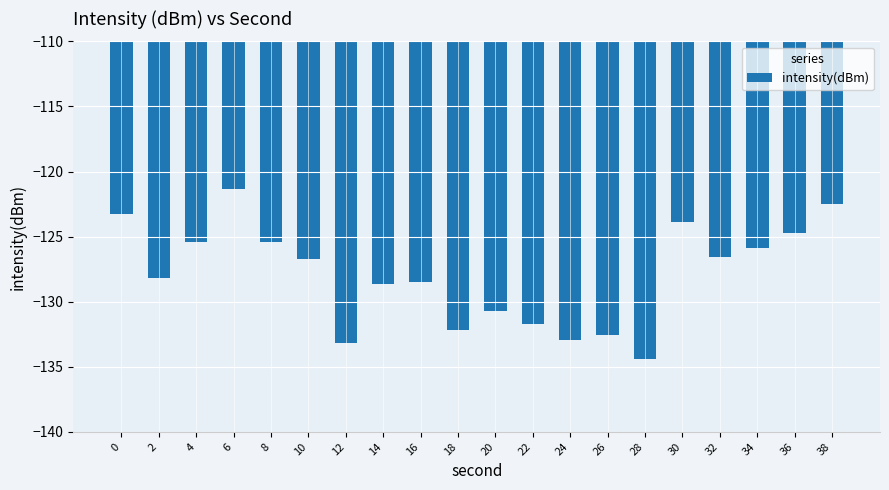

Which label corresponds to the smallest value in the chart?

28